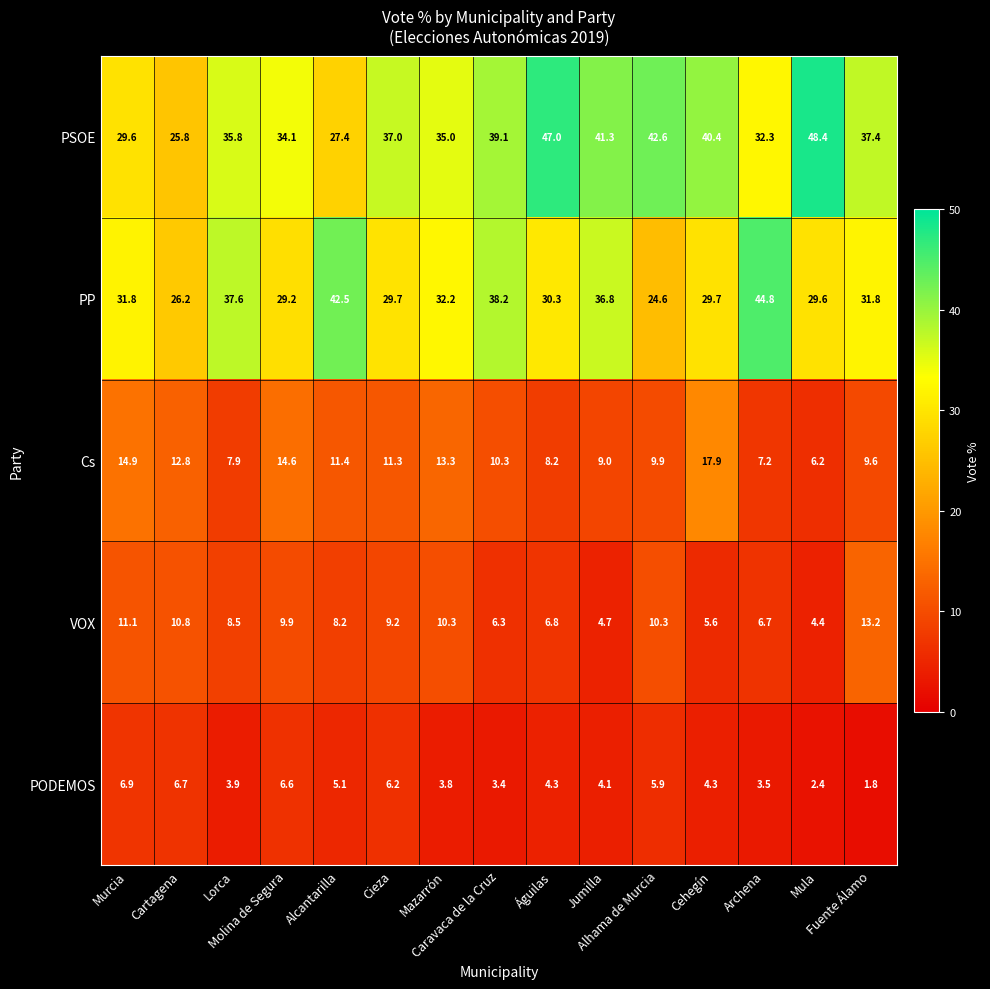

Which series has the largest total across all categories?

PSOE